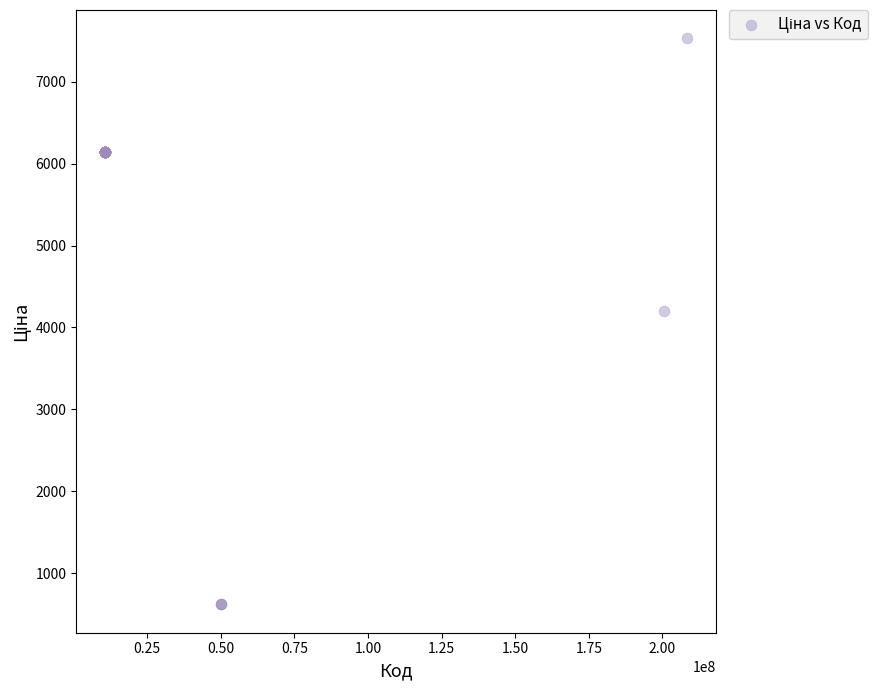

What Y value in the scatter plot is closest to 4074?

4204.8